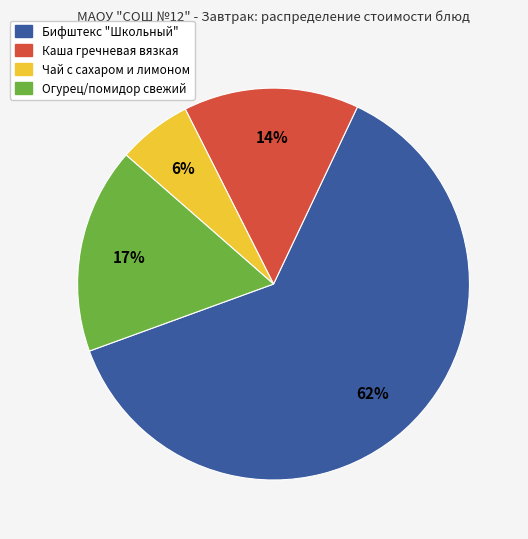

Combined, do Бифштекс "Школьный" and Чай с сахаром и лимоном account for over 50%?

Yes